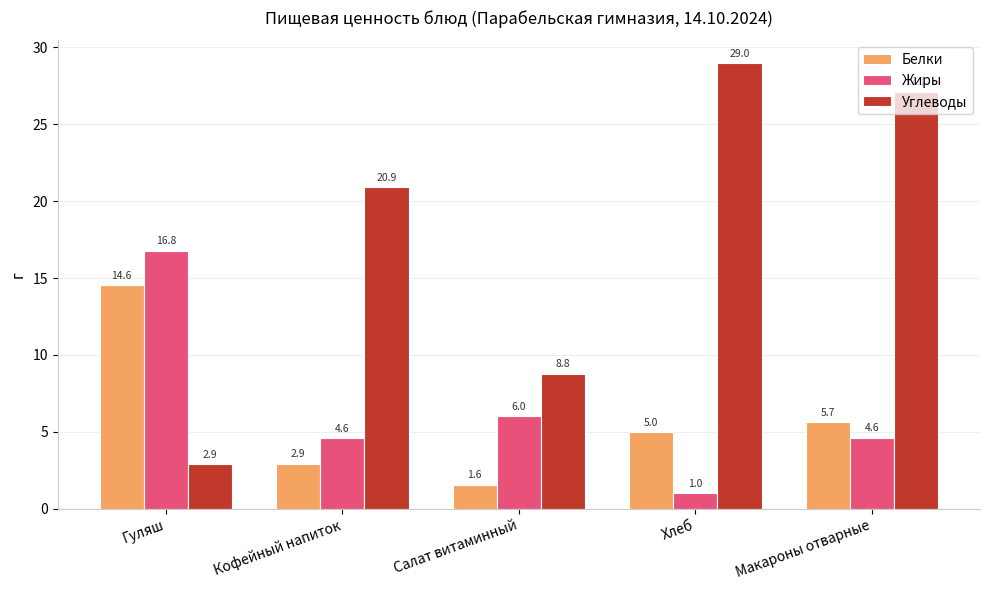

What position from the right is Хлеб?

2